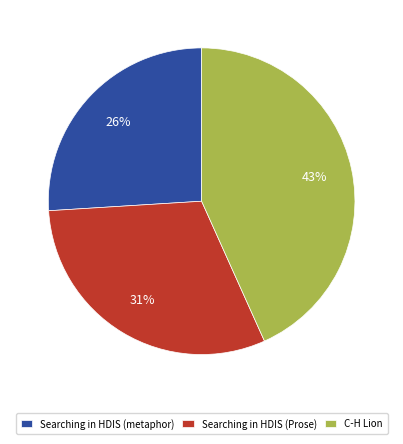

To the nearest percent, what percentage of the pie is Searching in HDIS (Prose)?

31%